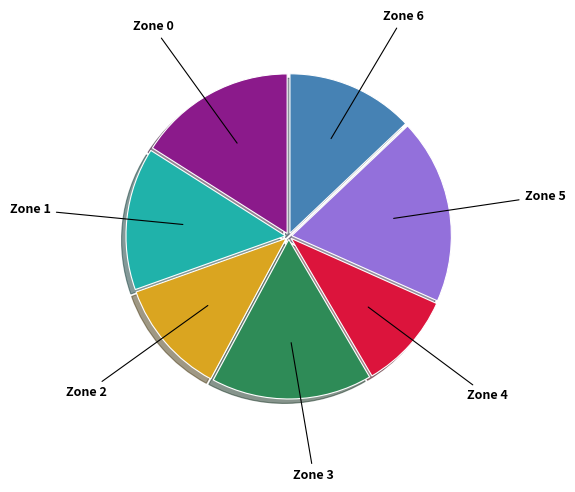

Does any single category account for the majority?

No